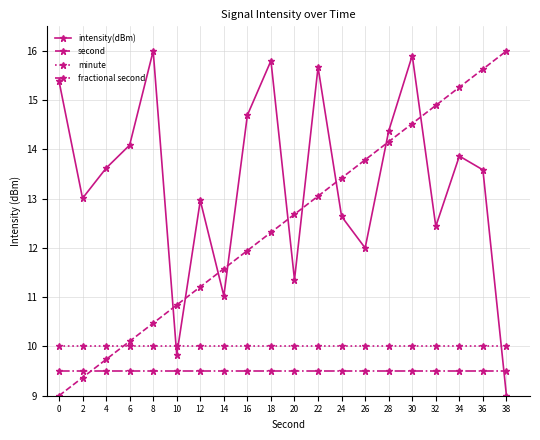

Rank the series at 30 from highest to lowest value.

intensity(dBm), second, minute, fractional second